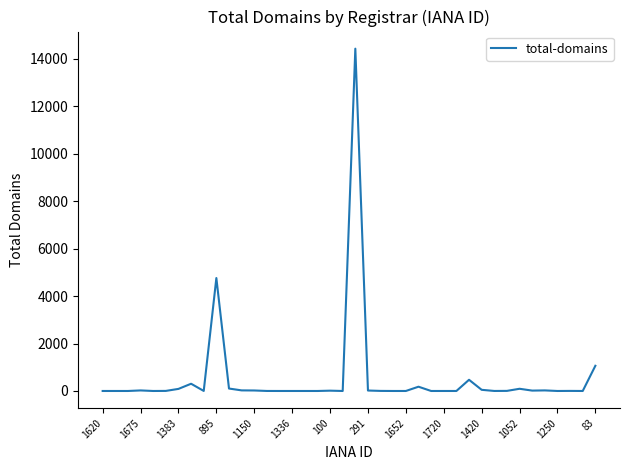

Does the chart display data point markers on the line(s)?

No